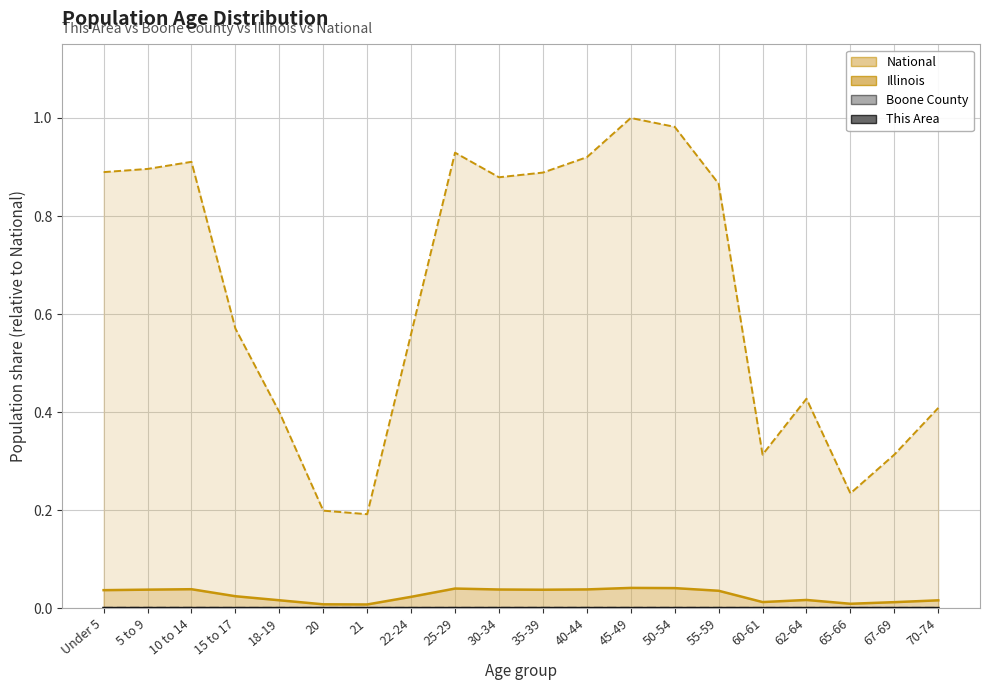

Where is the first local maximum for Illinois?

10 to 14